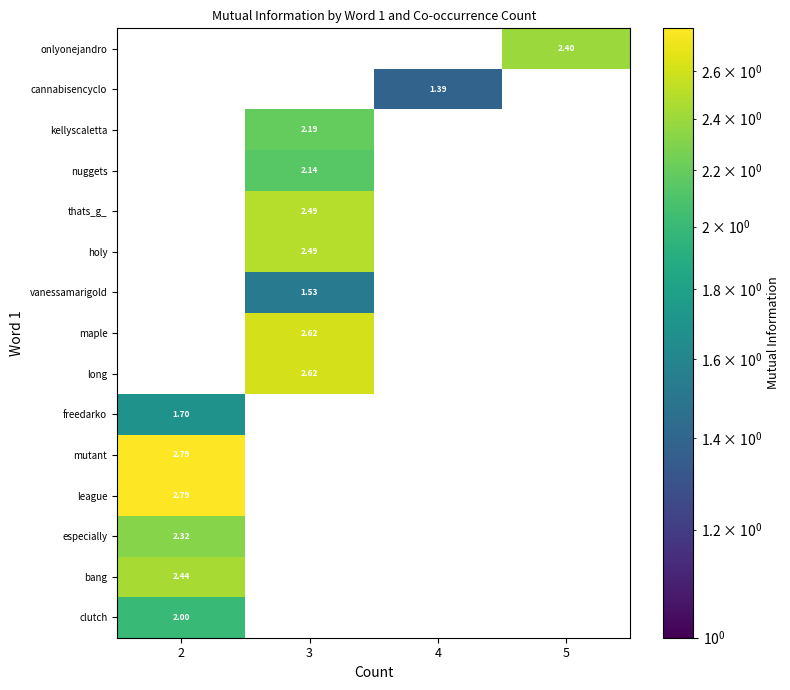

Which has a higher value, 3 or 5?

5